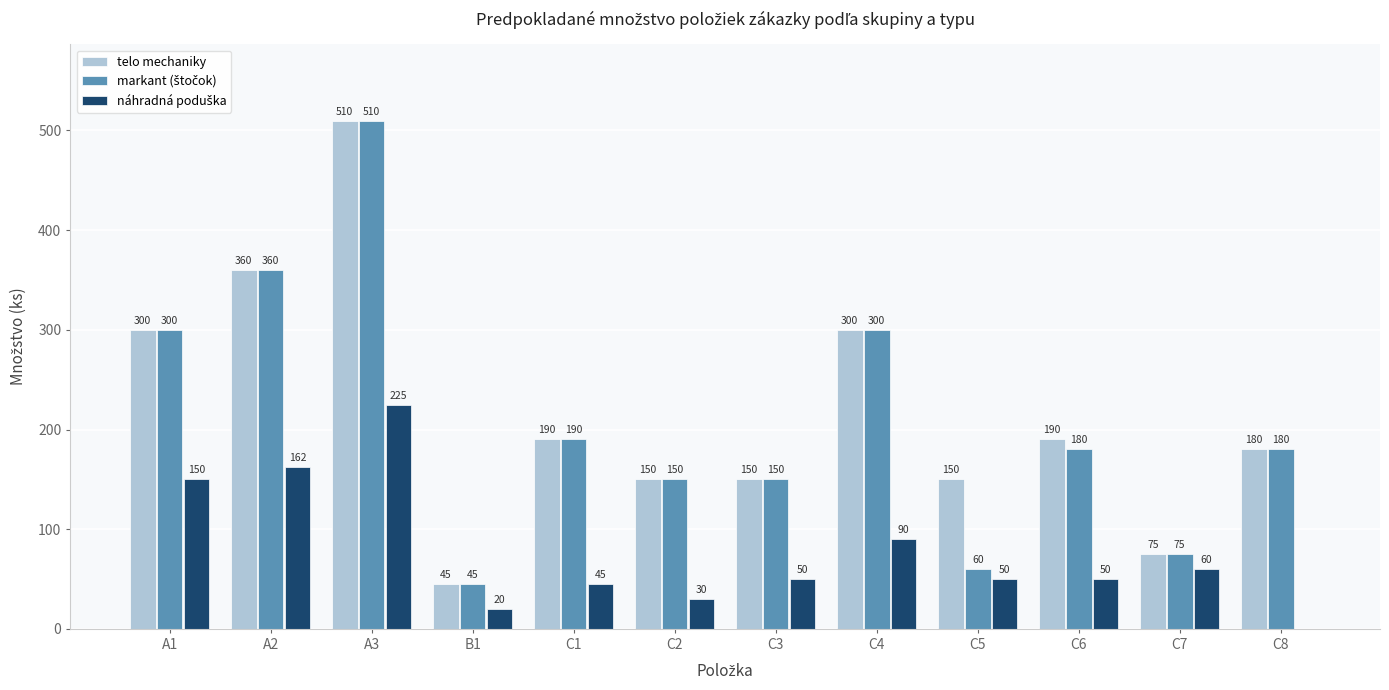

Which series has the largest total across all categories?

telo mechaniky